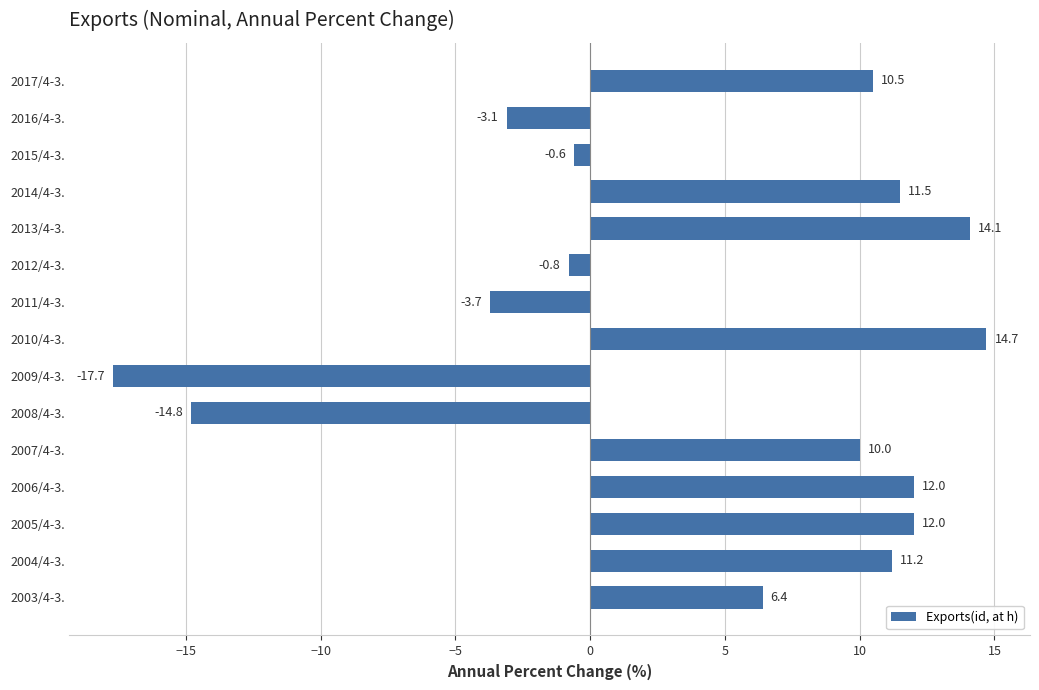

Which category has the lowest value across all series?

2009/4-3.